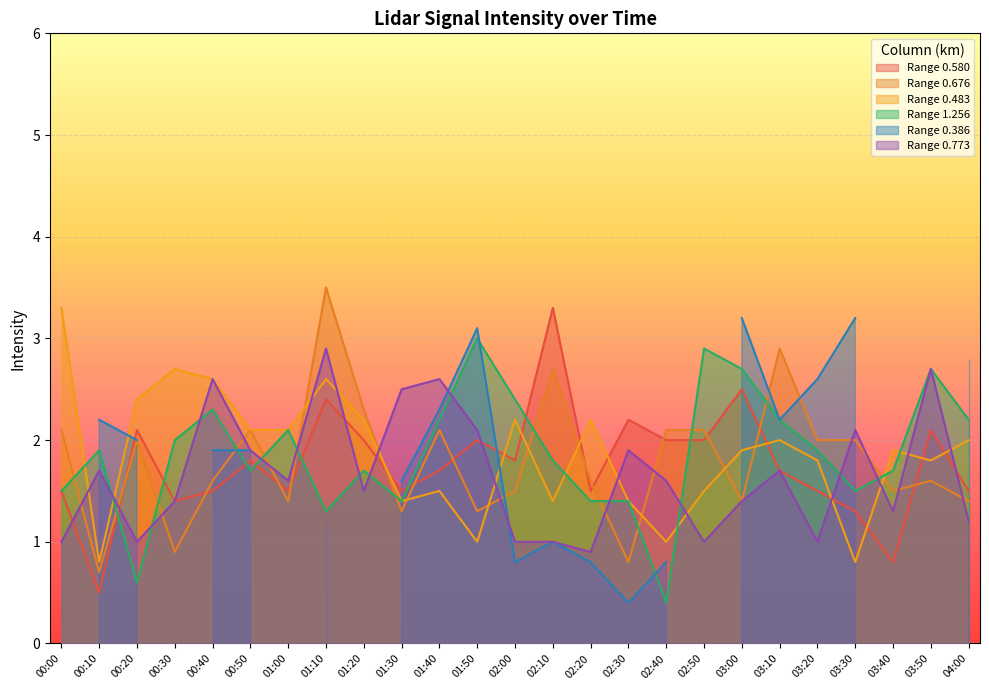

How many times do 0.676 and 0.483 cross each other?

10